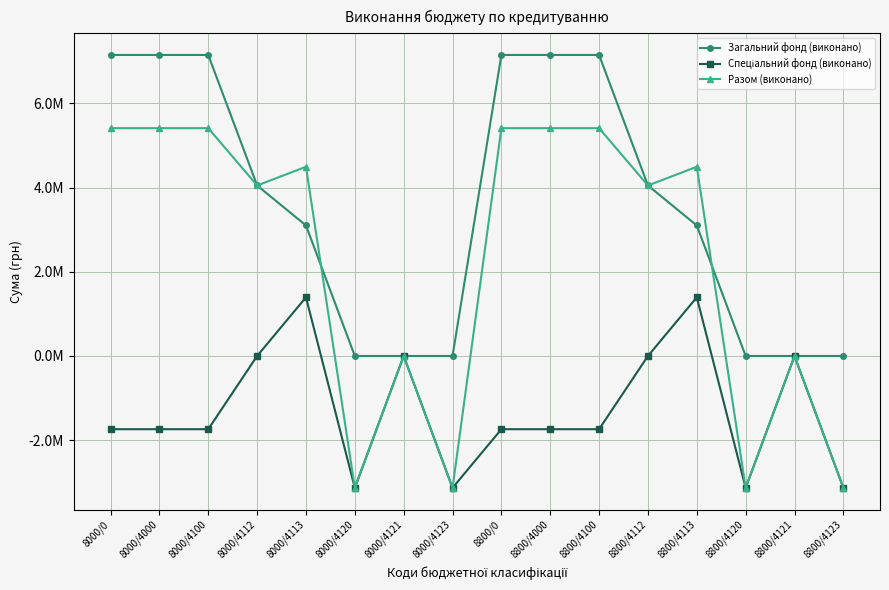

Is this an area chart (filled region under the line)?

No